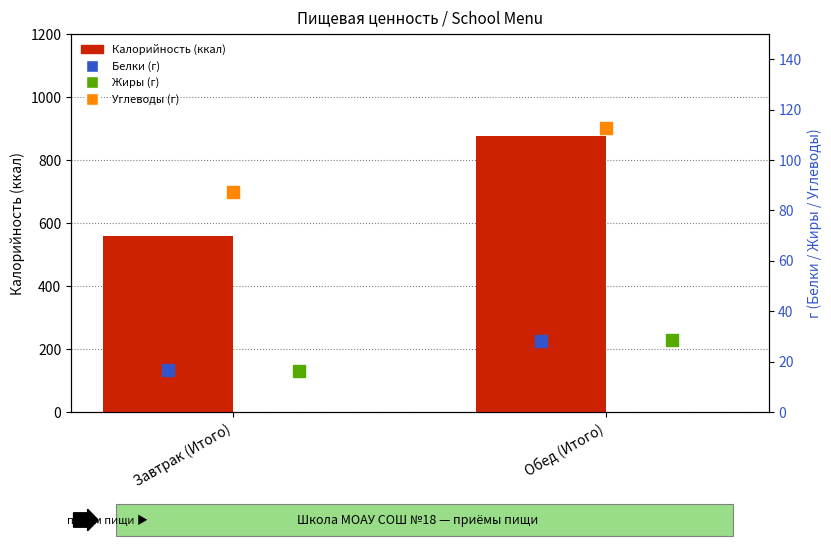

Where is Жиры (г) nearest to the value 22?

Завтрак (Итого)